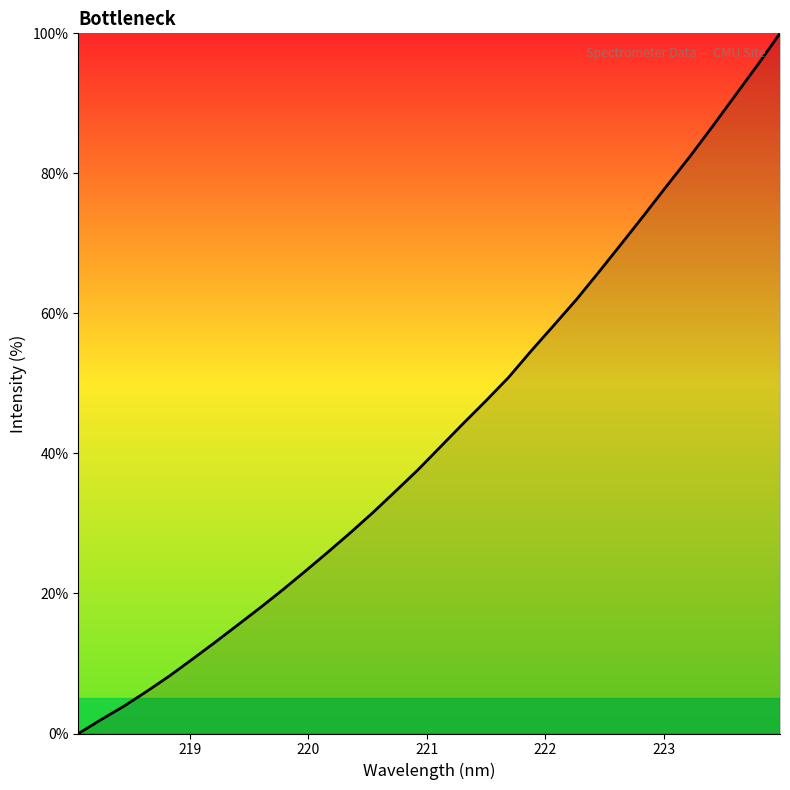

What is the difference between the maximum and minimum values?

100.0